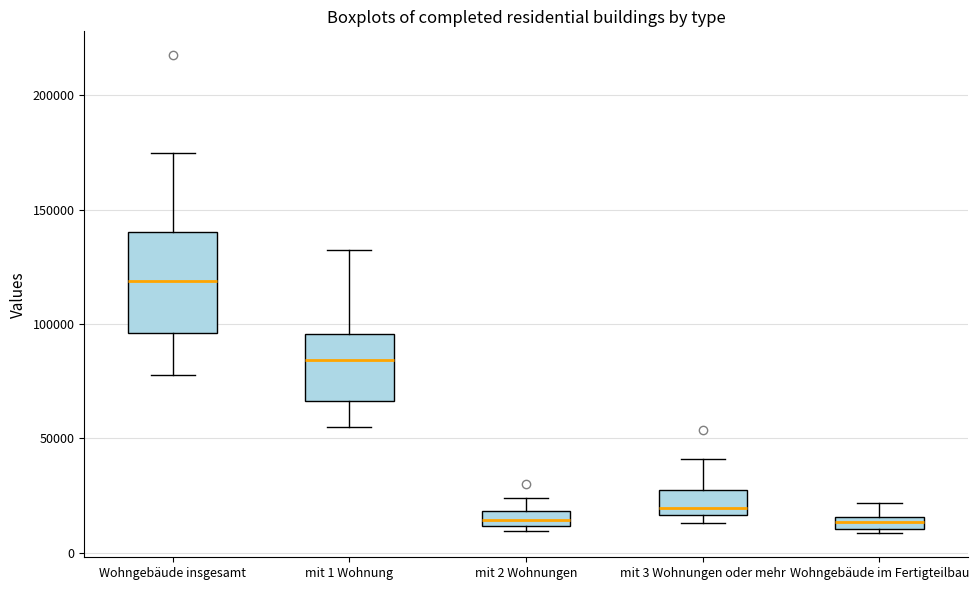

Which box's median line is the highest?

Wohngebäude insgesamt